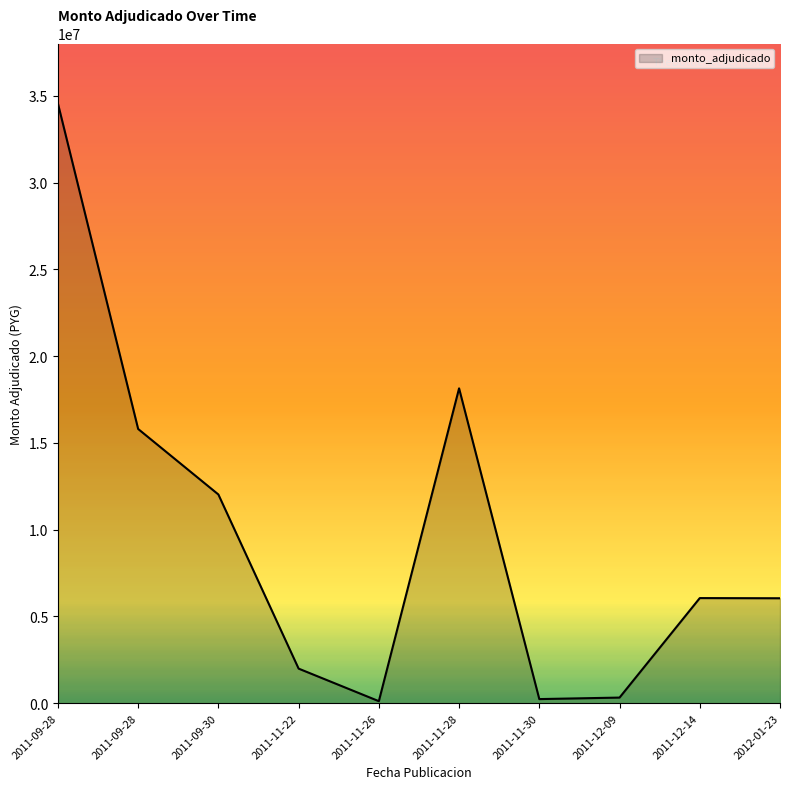

Is this an area chart (filled region under the line)?

Yes